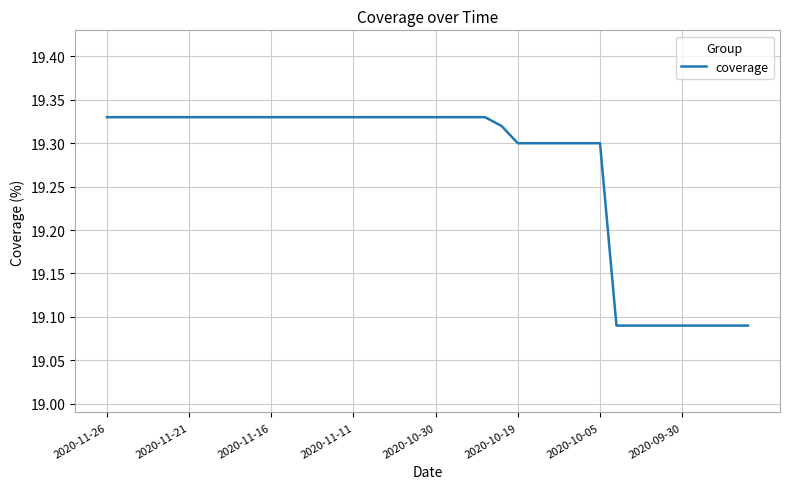

What is the average value?

19.3